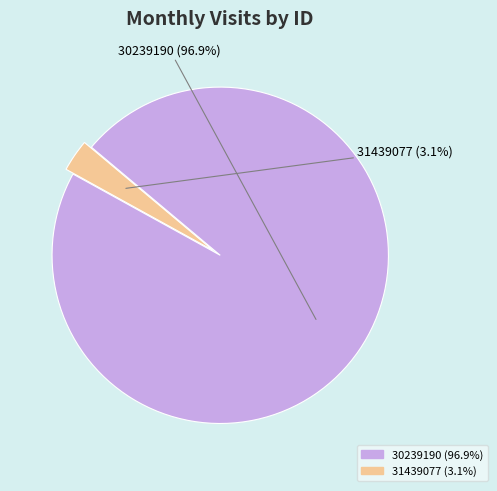

To the nearest percent, what is the difference between the largest and smallest slice percentages?

94%